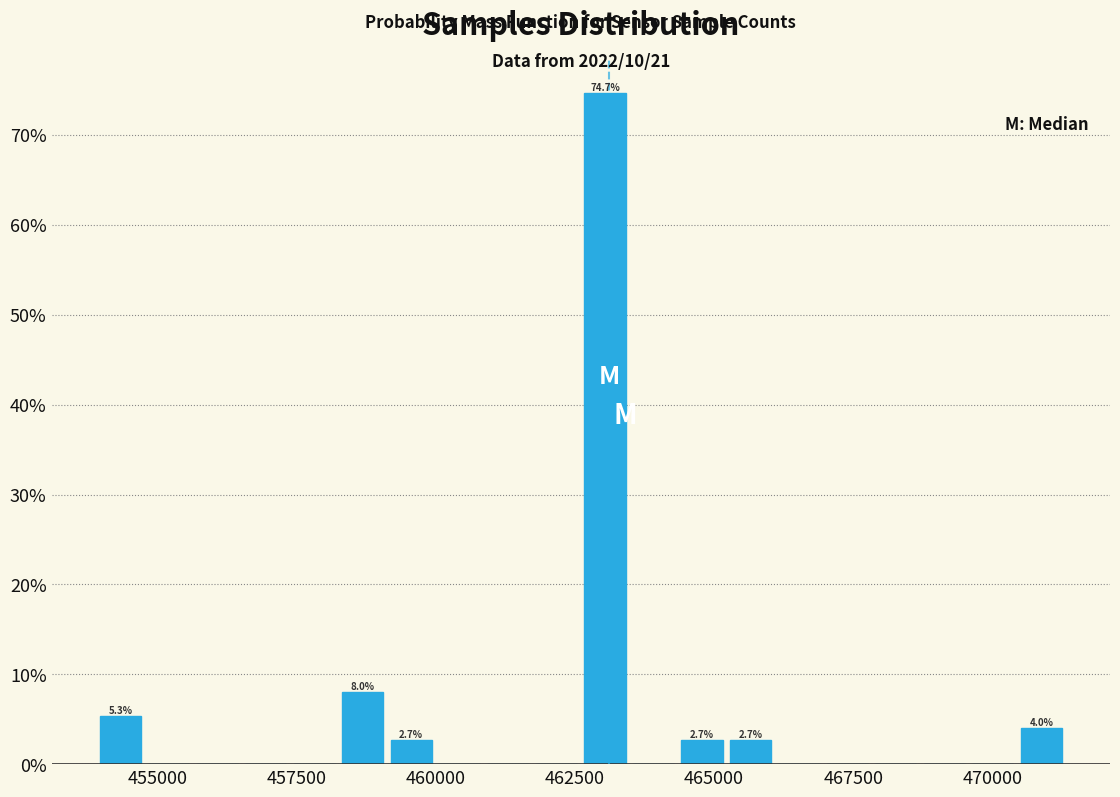

Around what value on the x-axis is the tallest bar? Give the approximate position of its centre, as read against the axis.

463000